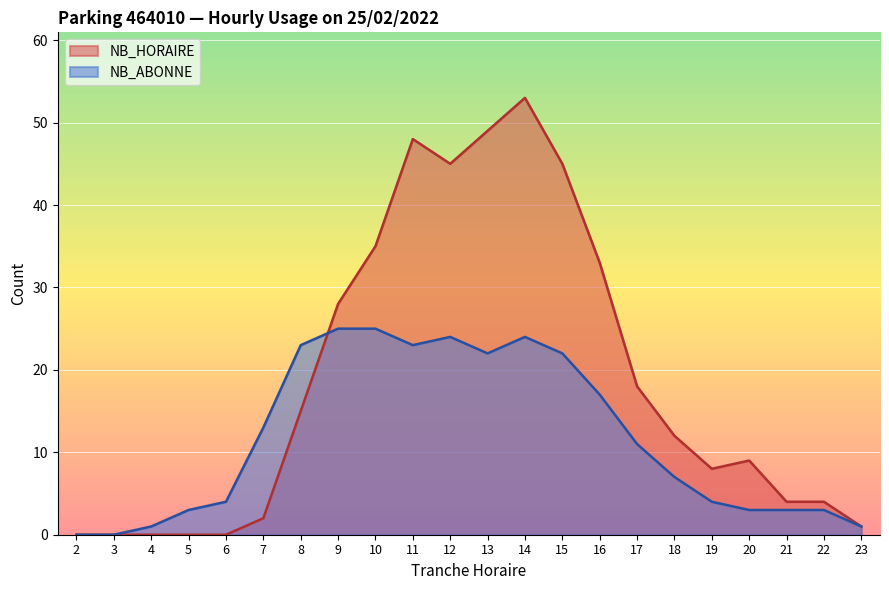

In NB_ABONNE, how many points are higher than both neighbors (excluding endpoints)?

2